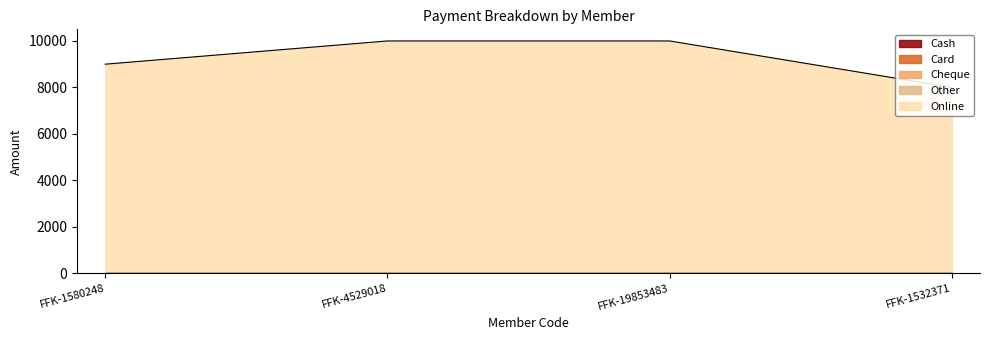

Count the number of categories in the chart.

4